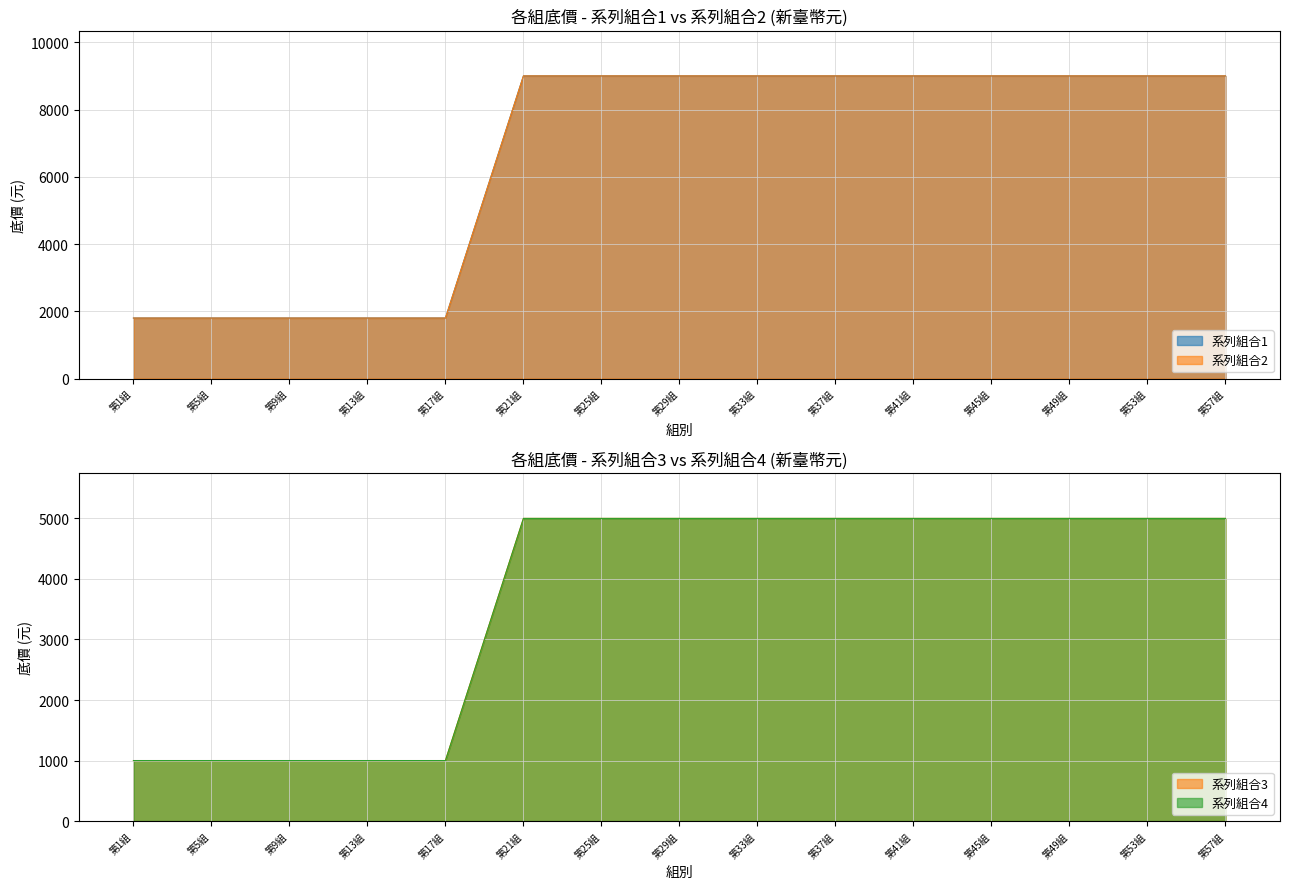

What is the total value across all series at 第57組?

28000